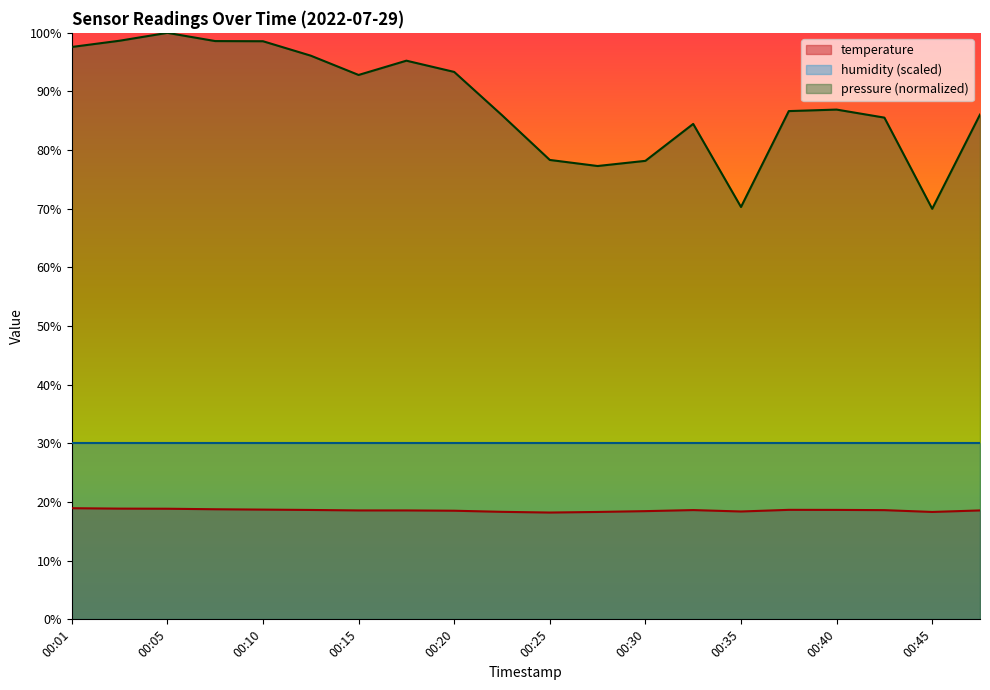

What is the minimum value shown in the chart?

18.2